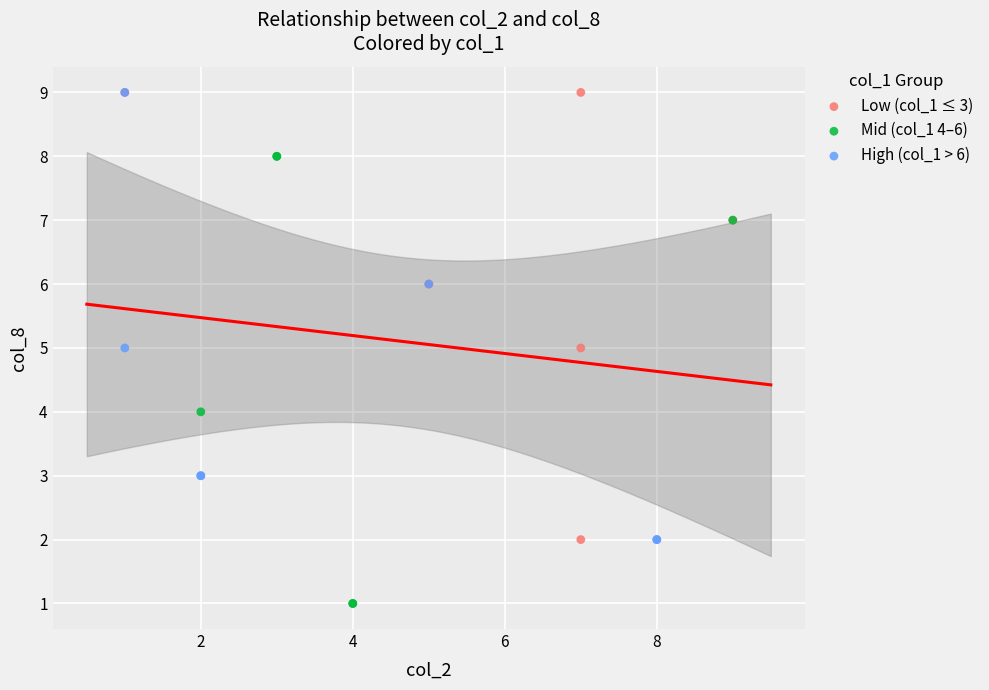

Which series reaches the minimum Y coordinate?

Mid (col_1 4–6)